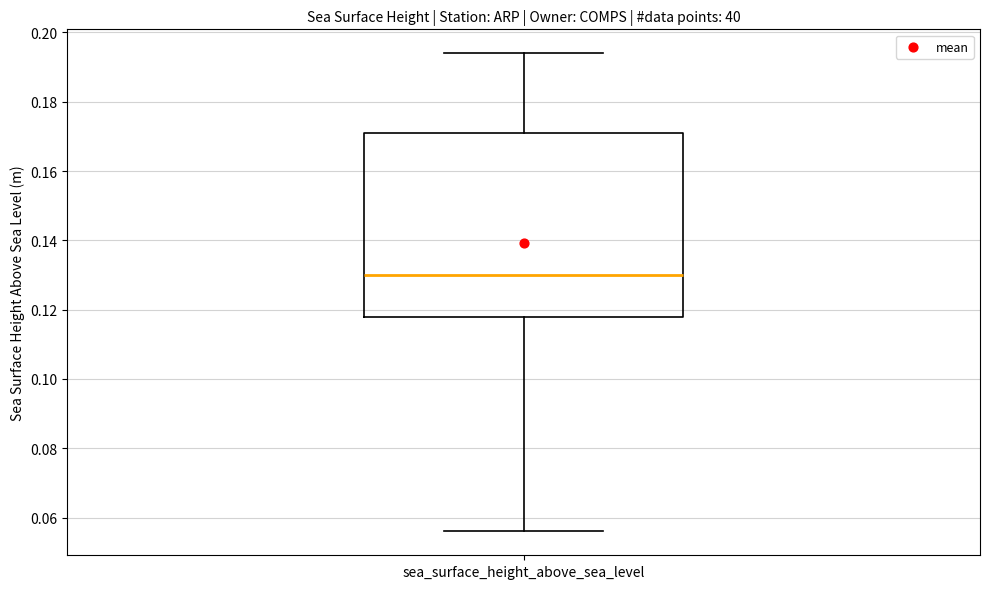

Read this box plot against the y-axis: the position of the median line, the range covered by the box, and the ends of both whiskers. The values are not printed on the chart, so give them approximately, as read against the axis.

median 0.130, box 0.118 to 0.172, whiskers 0.056 to 0.194